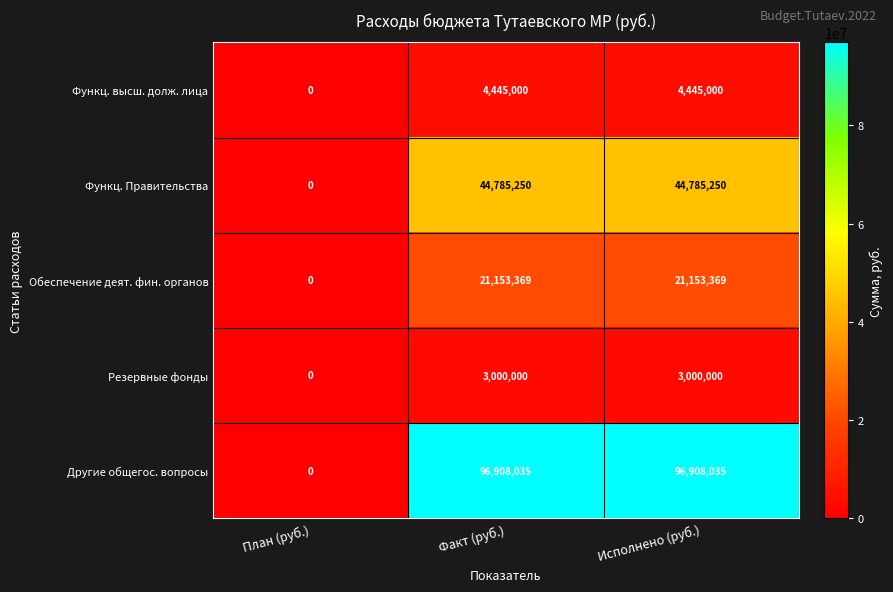

What is the average value of the Функц. высш. долж. лица series?

2963333